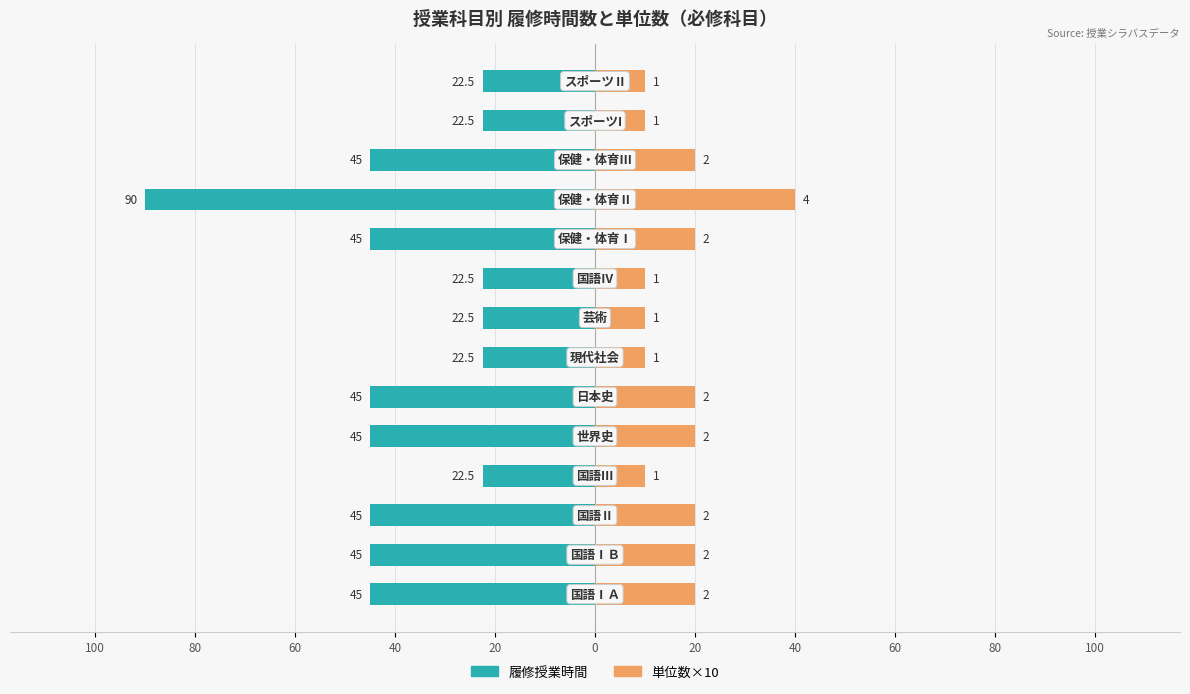

Reading left to right, transcribe all the data shown in this chart.

履修授業時間: -45.0	-45.0	-45.0	-22.5	-45.0	-45.0	-22.5	-22.5	-22.5	-45.0	-90.0	-45.0	-22.5	-22.5
単位数×10: 20.0	20.0	20.0	10.0	20.0	20.0	10.0	10.0	10.0	20.0	40.0	20.0	10.0	10.0